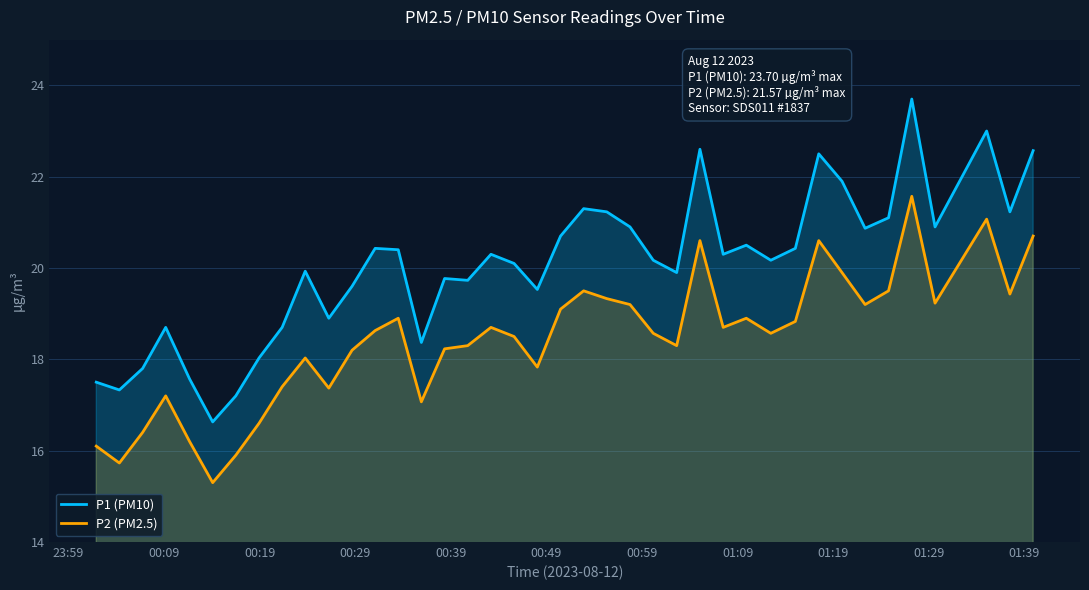

What is the difference between the maximum and minimum values in the P2 (PM2.5) series?

6.3